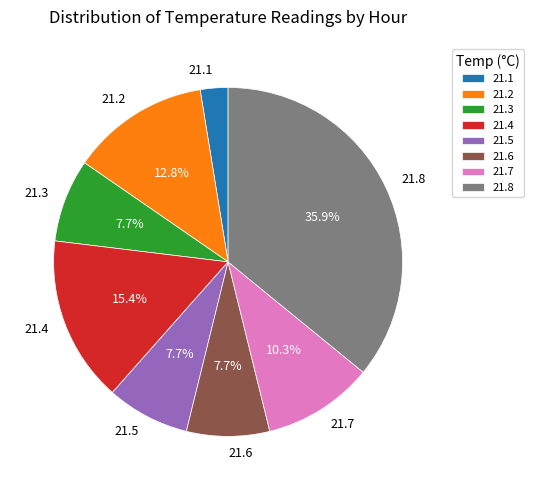

What is the largest slice in the pie chart?

21.8